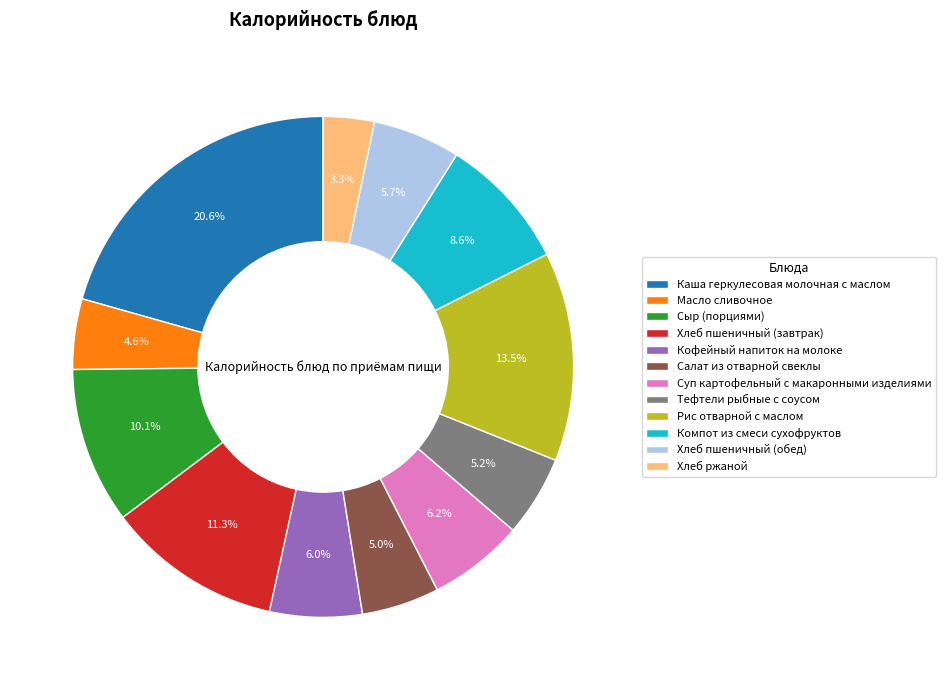

How many segments does this pie chart have?

12